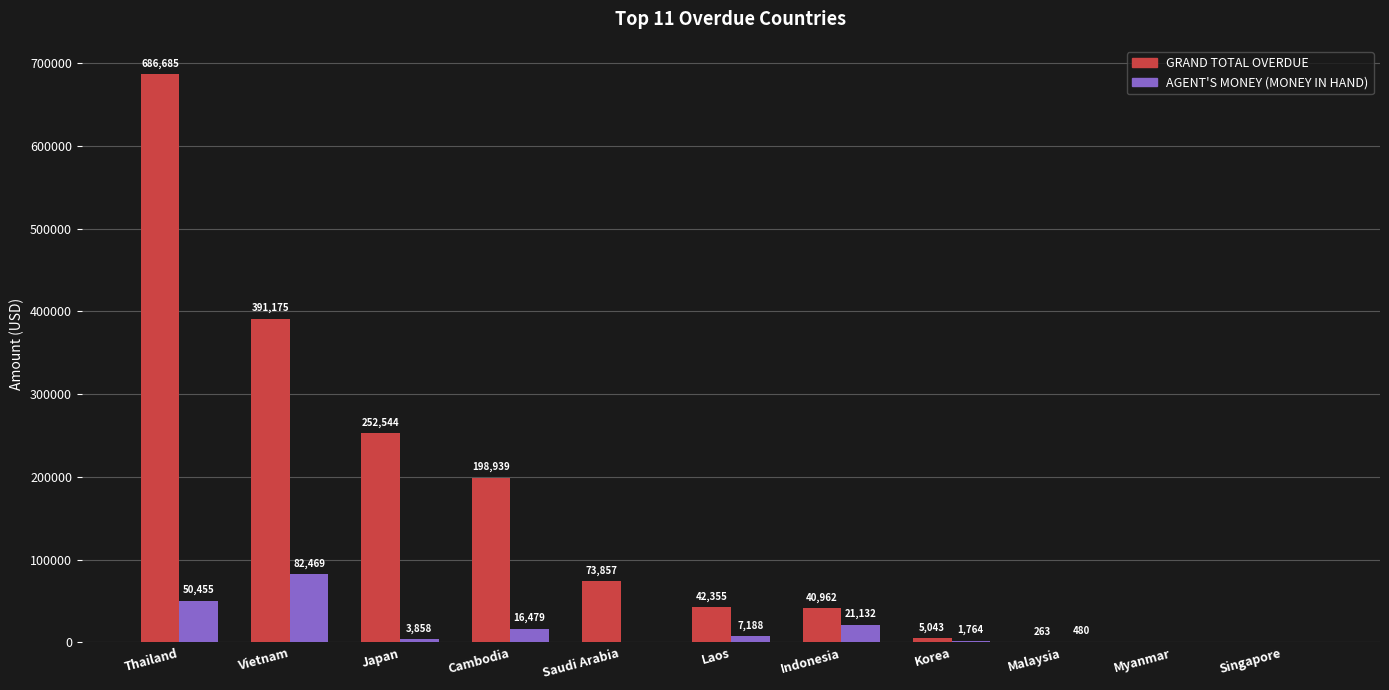

At which category is the sum across all series the highest?

Thailand